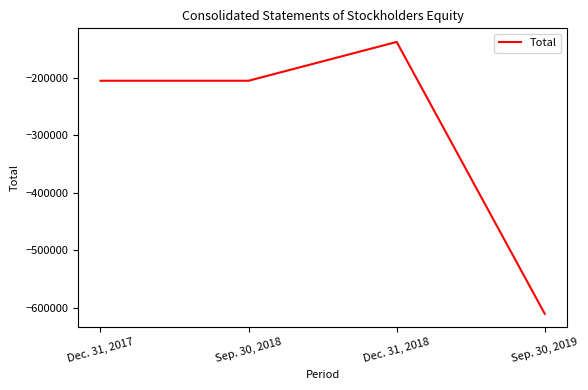

Reading left to right, transcribe all the data shown in this chart.

-205120	-205120	-137619	-610492